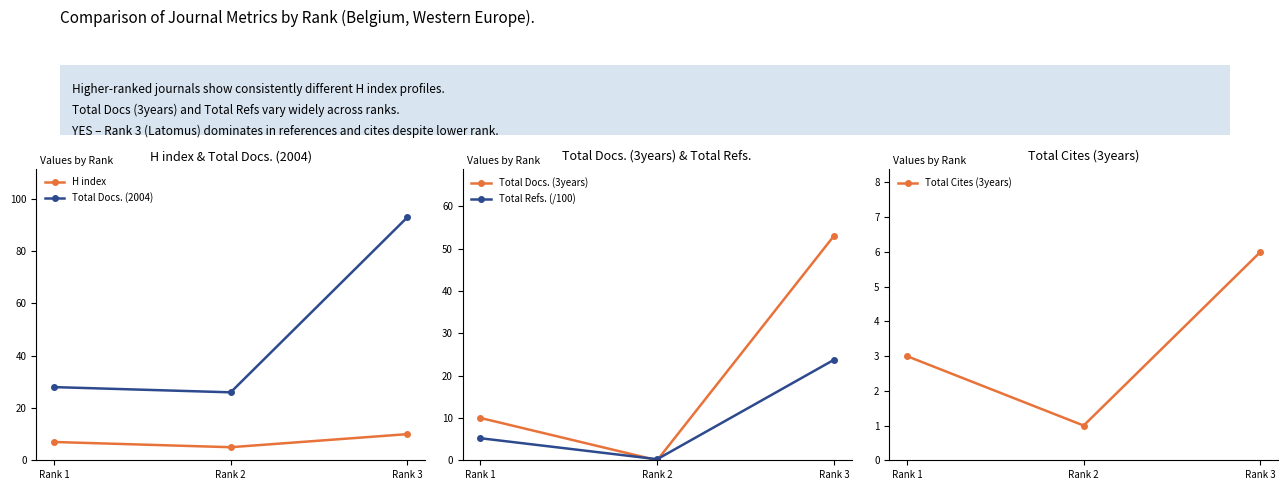

At which label does H index first exceed 7?

Rank 3